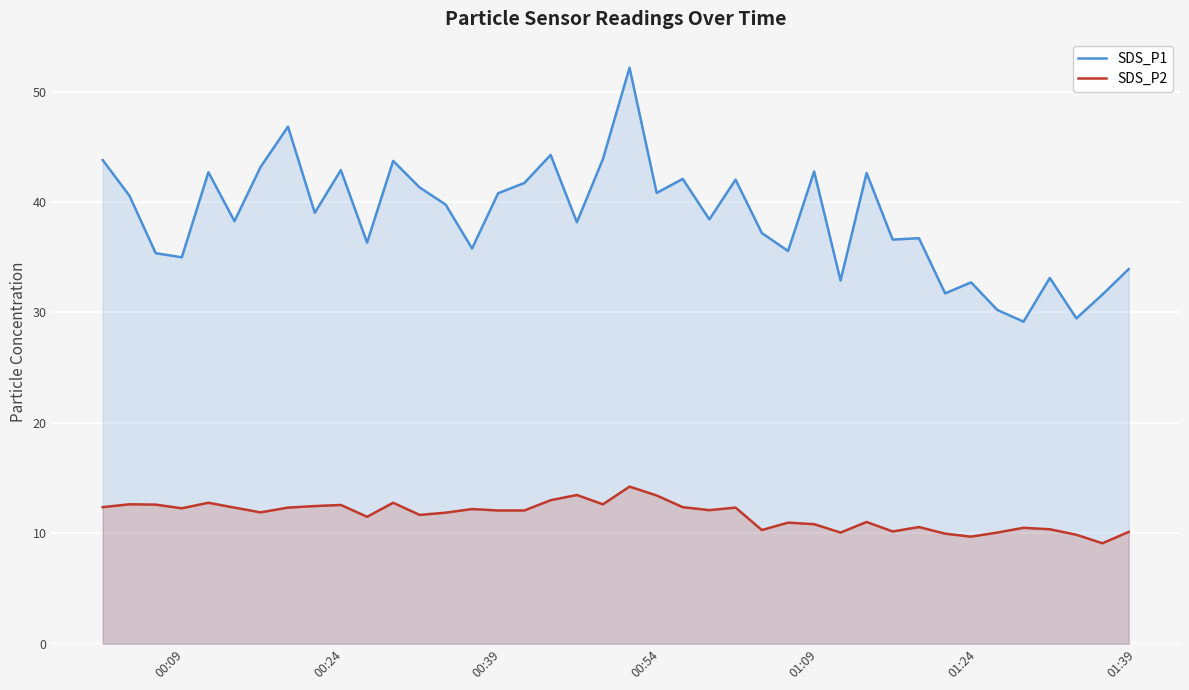

What is the difference between the maximum and minimum values in the SDS_P1 series?

23.0